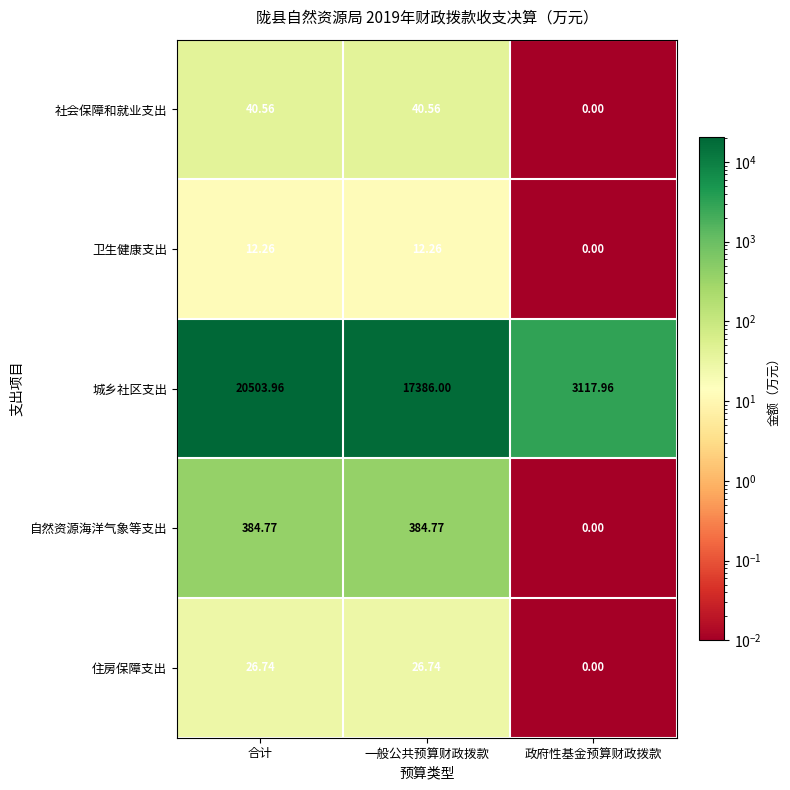

Count the number of categories in the chart.

3